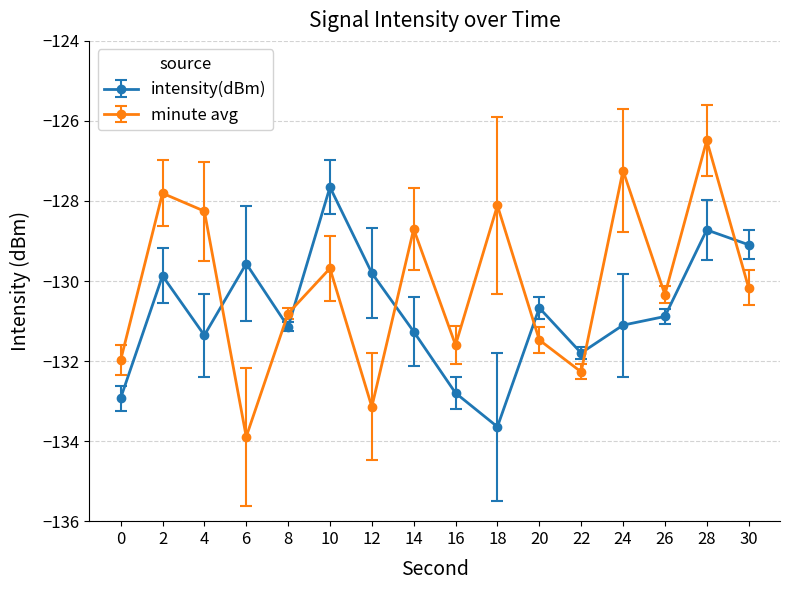

What is the value of the minute avg point at the 1st from the left?

-132.0